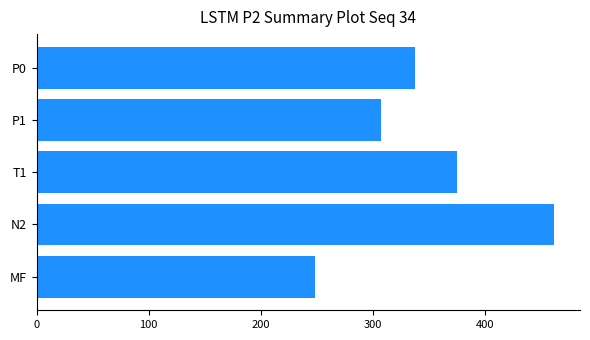

List the labels in order of value, largest first.

N2, T1, P0, P1, MF